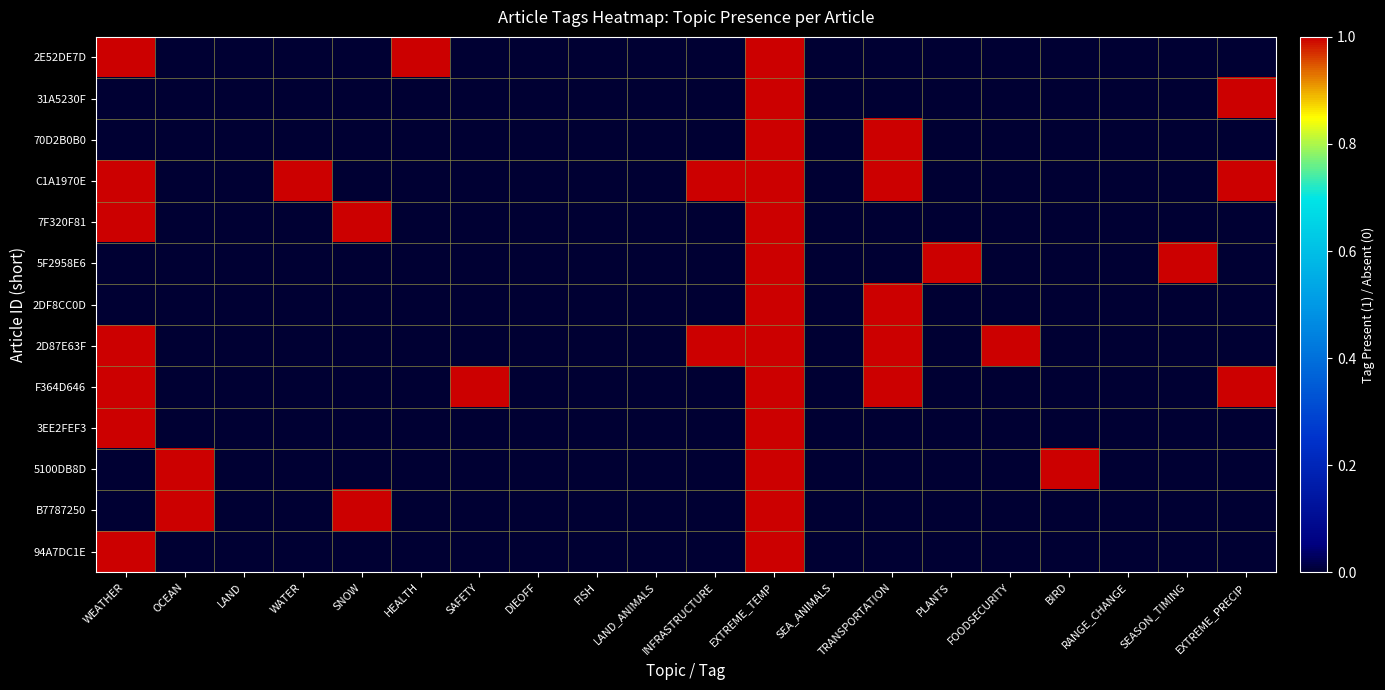

Between EXTREME_TEMP and BIRD, which is larger?

EXTREME_TEMP